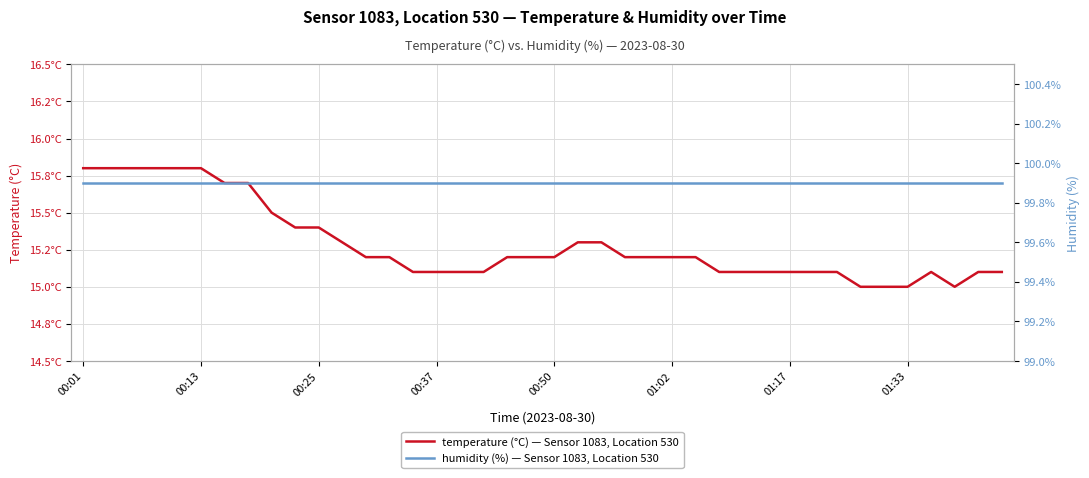

Which series has the largest range (max minus min)?

temperature (°C) — Sensor 1083, Location 530